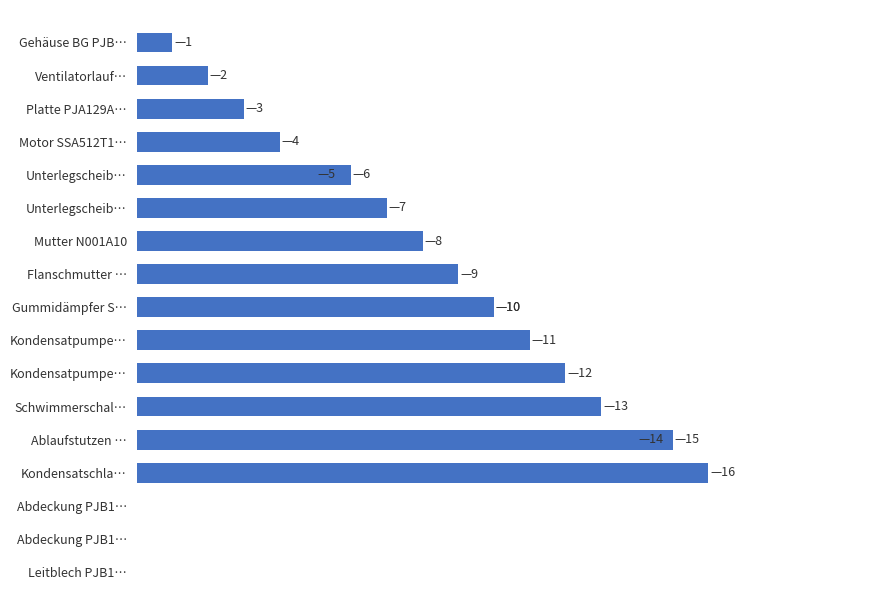

Approximately how many times larger is the value at Kondensatschla… compared to Kondensatpumpe…?

1.5